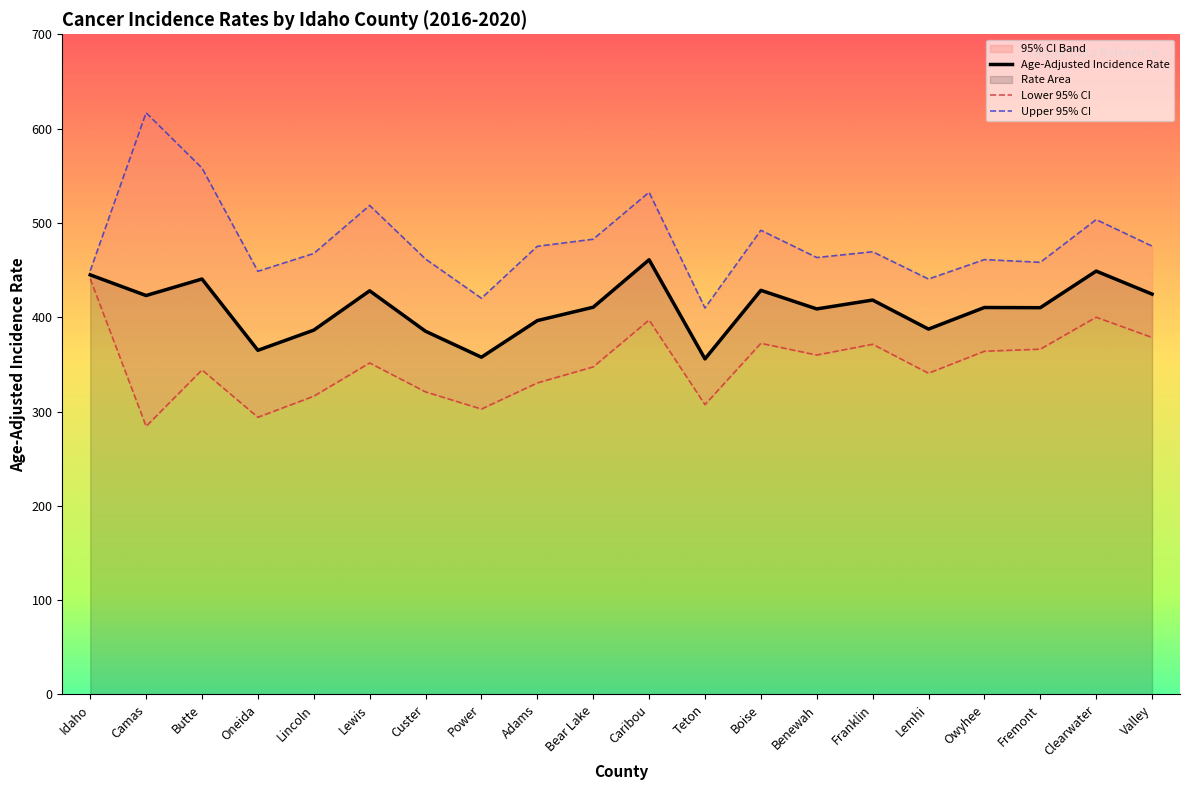

Which series has the largest total across all categories?

Upper 95% CI